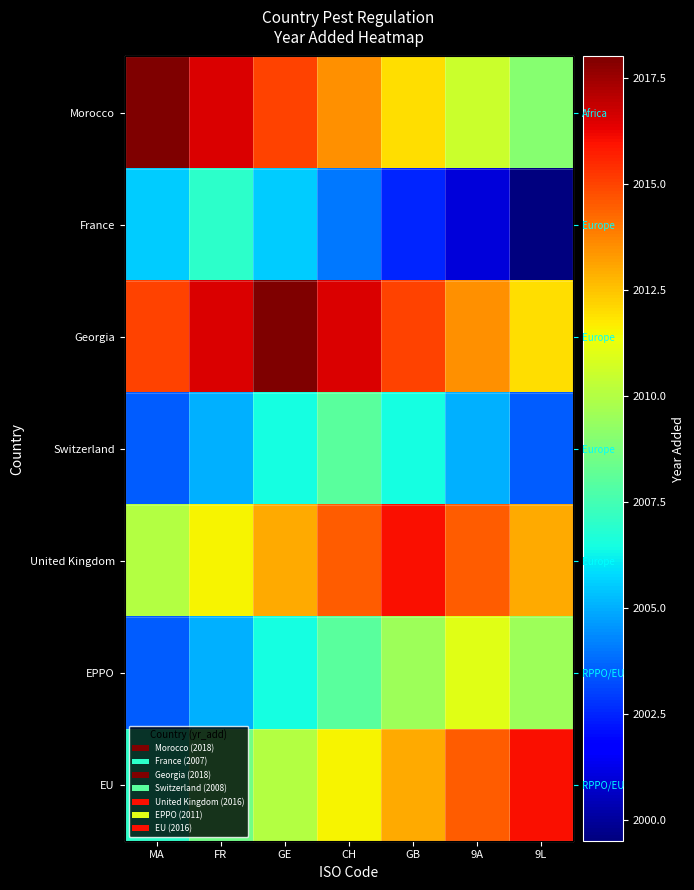

What value does the EPPO series have at 9A?

2011.0